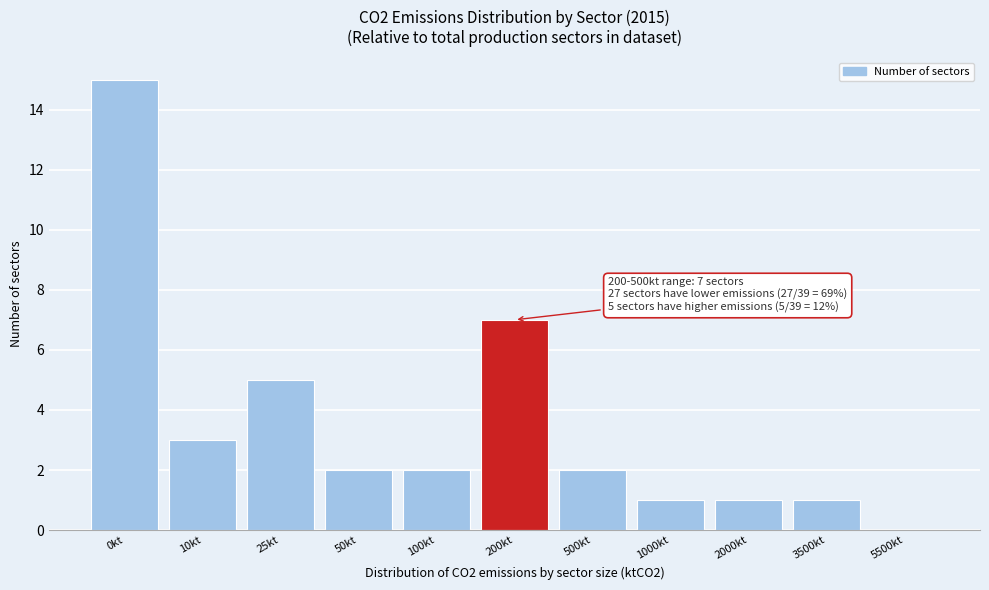

Reading left to right, transcribe all the data shown in this chart.

0kt=15	10kt=3	25kt=5	50kt=2	100kt=2	200kt=7	500kt=2	1000kt=1	2000kt=1	3500kt=1	5500kt=0